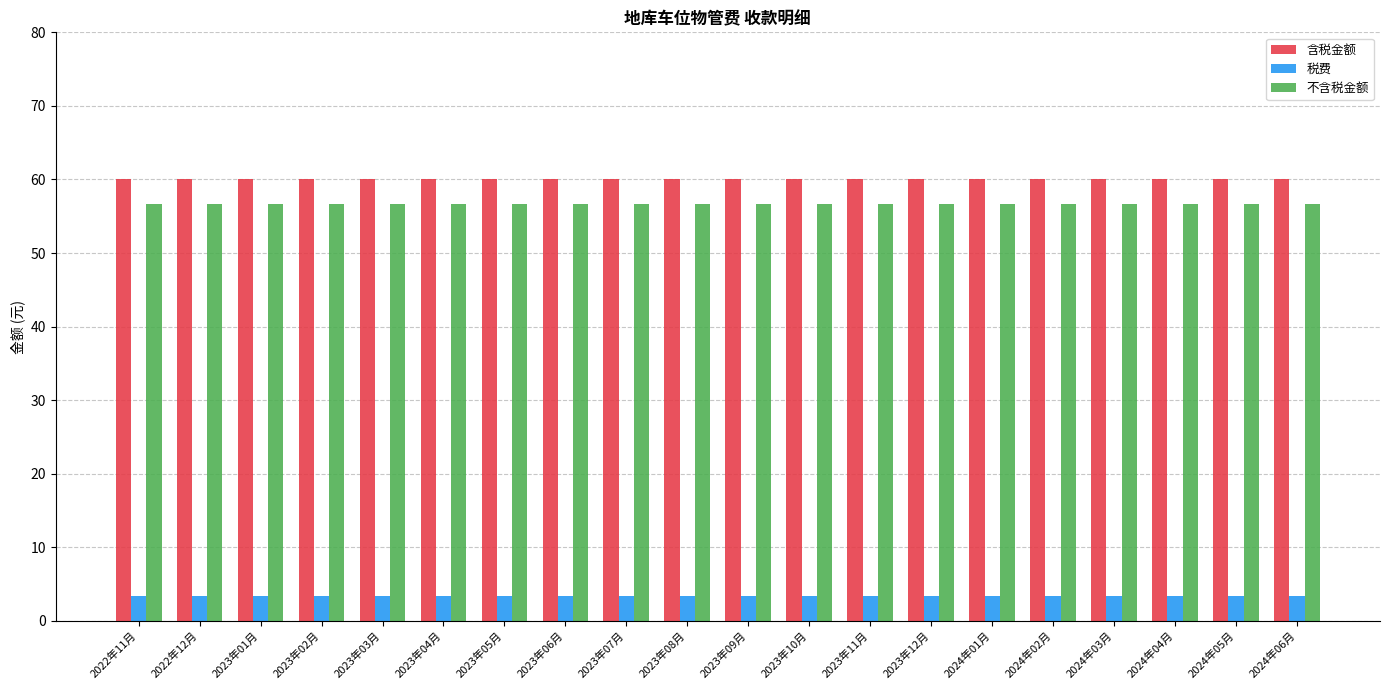

Rank the series at 2023年09月 from highest to lowest value.

含税金额, 不含税金额, 税费